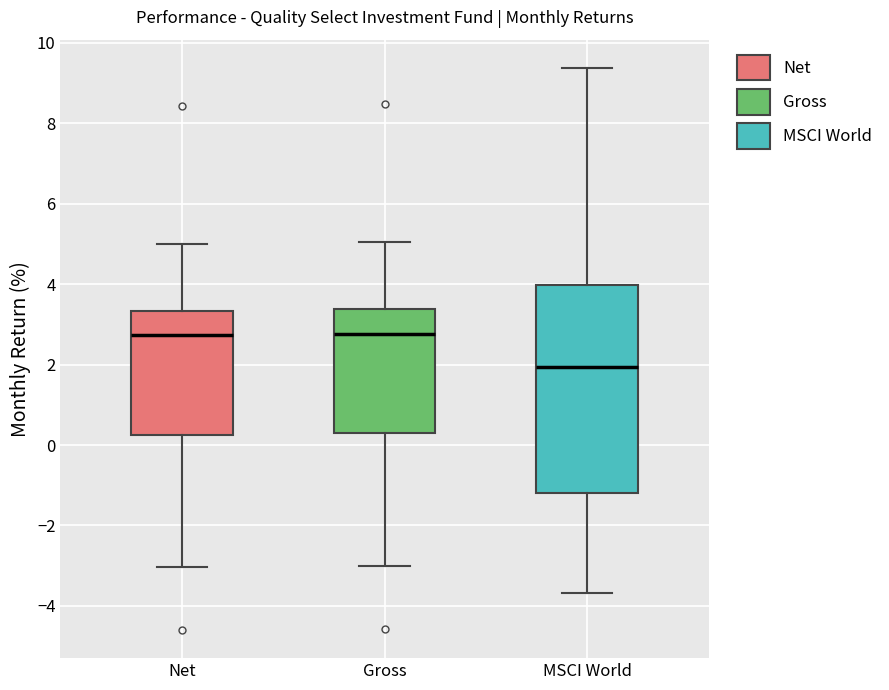

Which box is the tallest, from its lower edge to its upper edge?

MSCI World